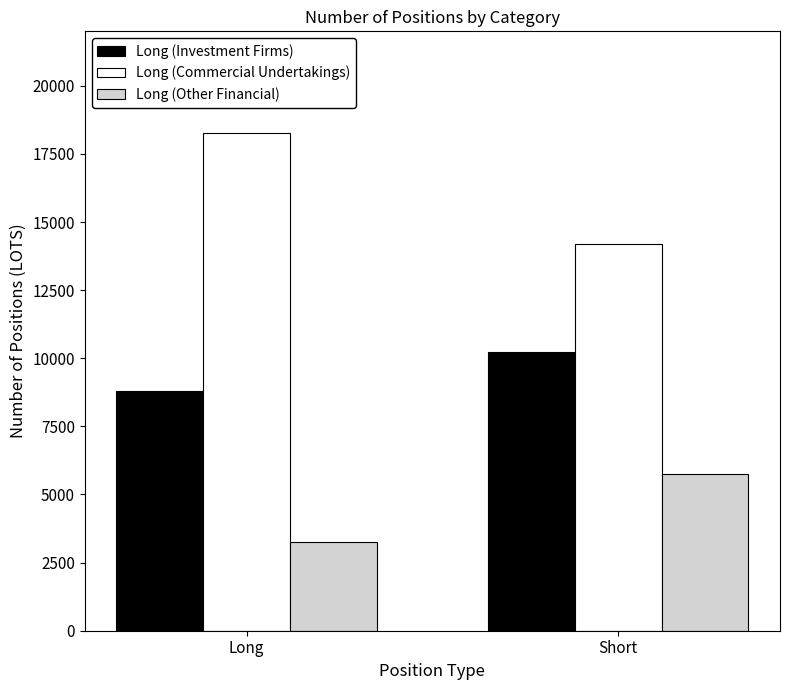

Which category has the highest value across all series?

Long